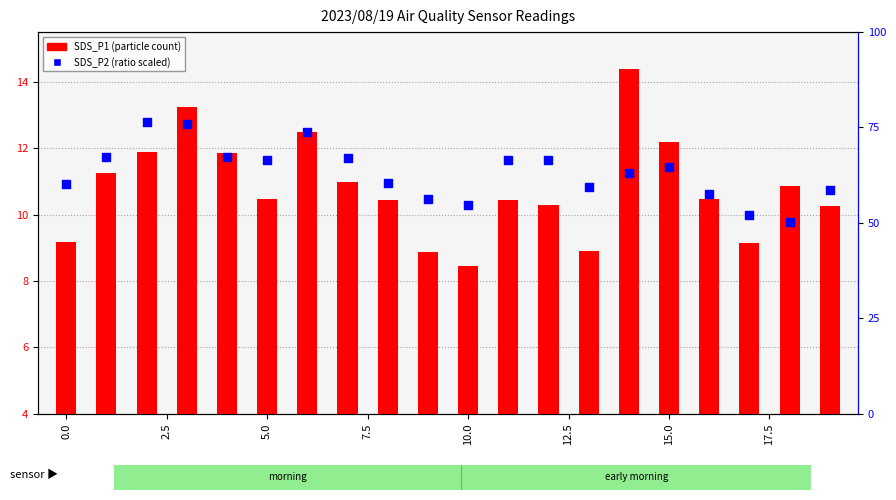

What is the total value across all series at 19?

68.8